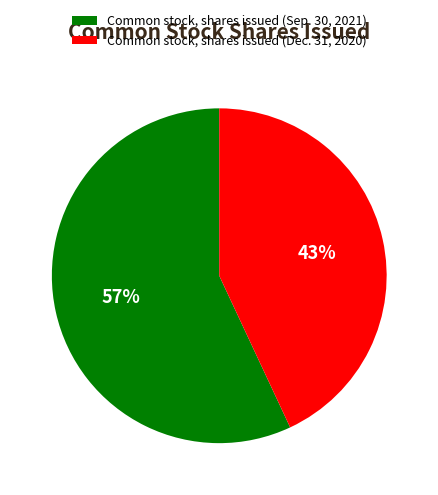

To the nearest percent, what percentage of the pie is Common stock, shares issued (Sep. 30, 2021)?

57%